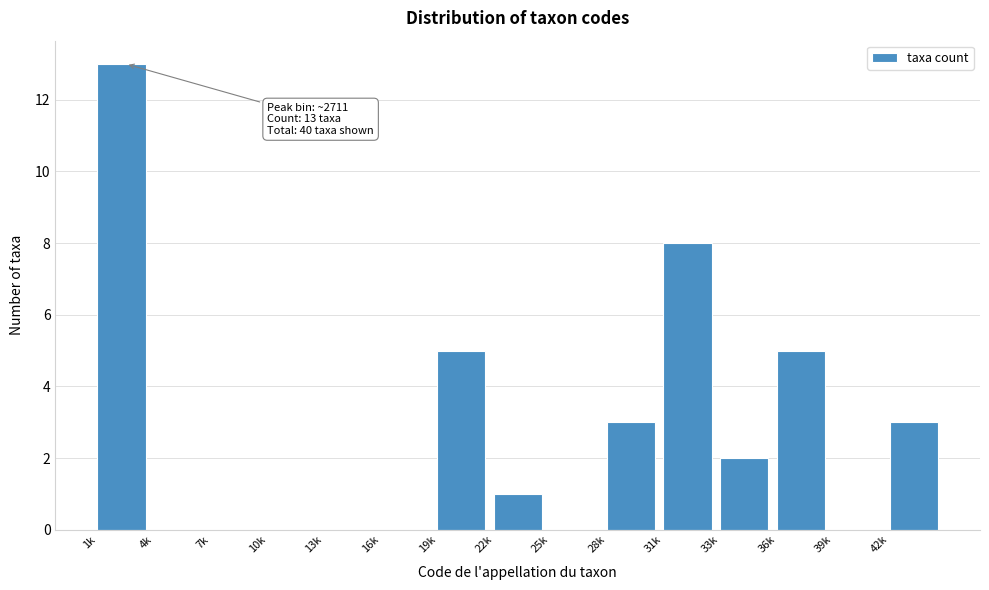

Reading right to left, what are all the values shown in this chart?

42k=3	39k=0	36k=5	33k=2	31k=8	28k=3	25k=0	22k=1	19k=5	16k=0	13k=0	10k=0	7k=0	4k=0	1k=13